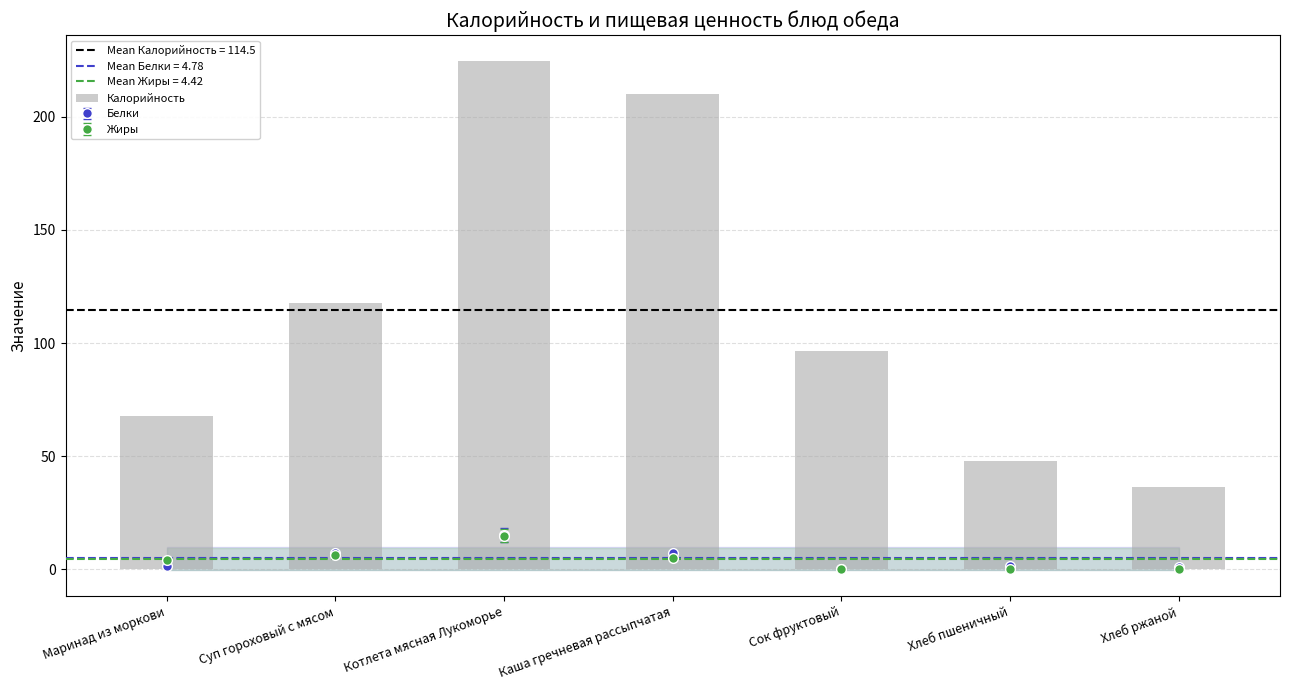

What is the value of the 6th bar from the left?

48.0